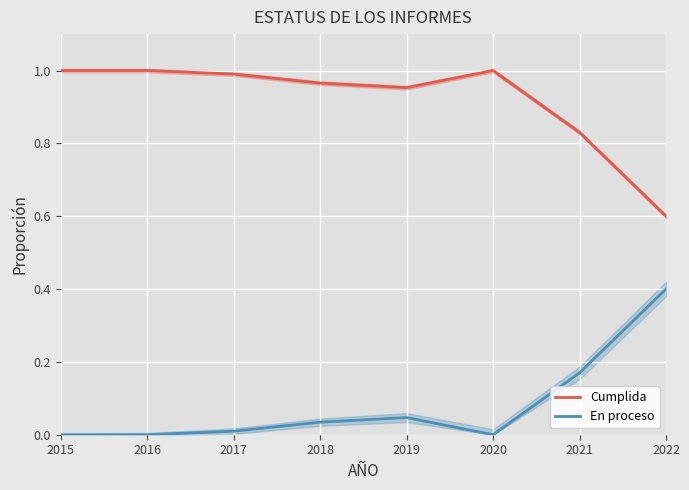

How many distinct data groups are displayed?

2